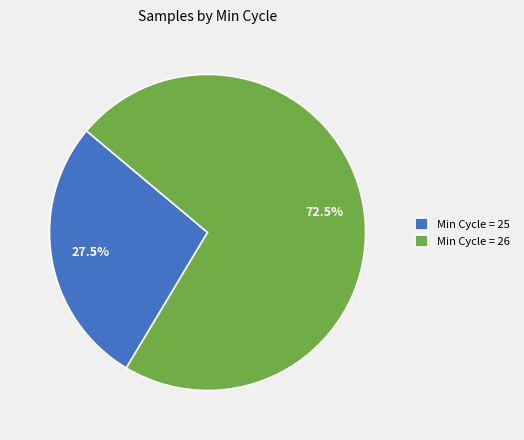

Which slice is the smallest?

Min Cycle = 25